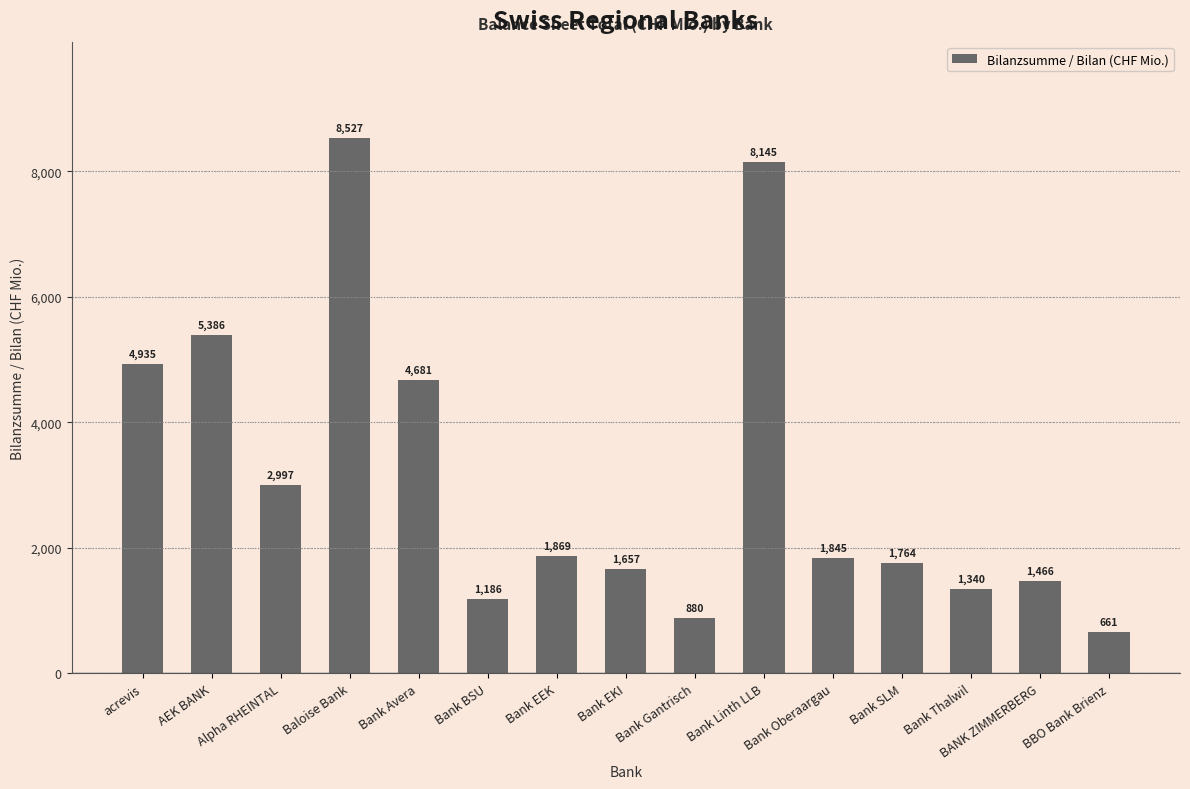

What is the label of the 1st bar from the left?

acrevis